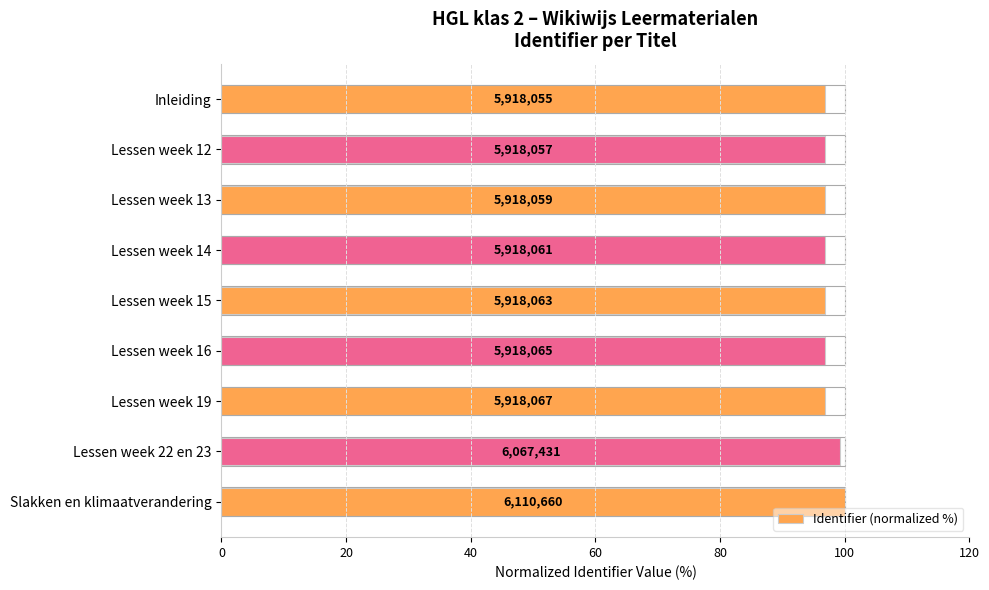

What is the minimum value shown in the chart?

96.8